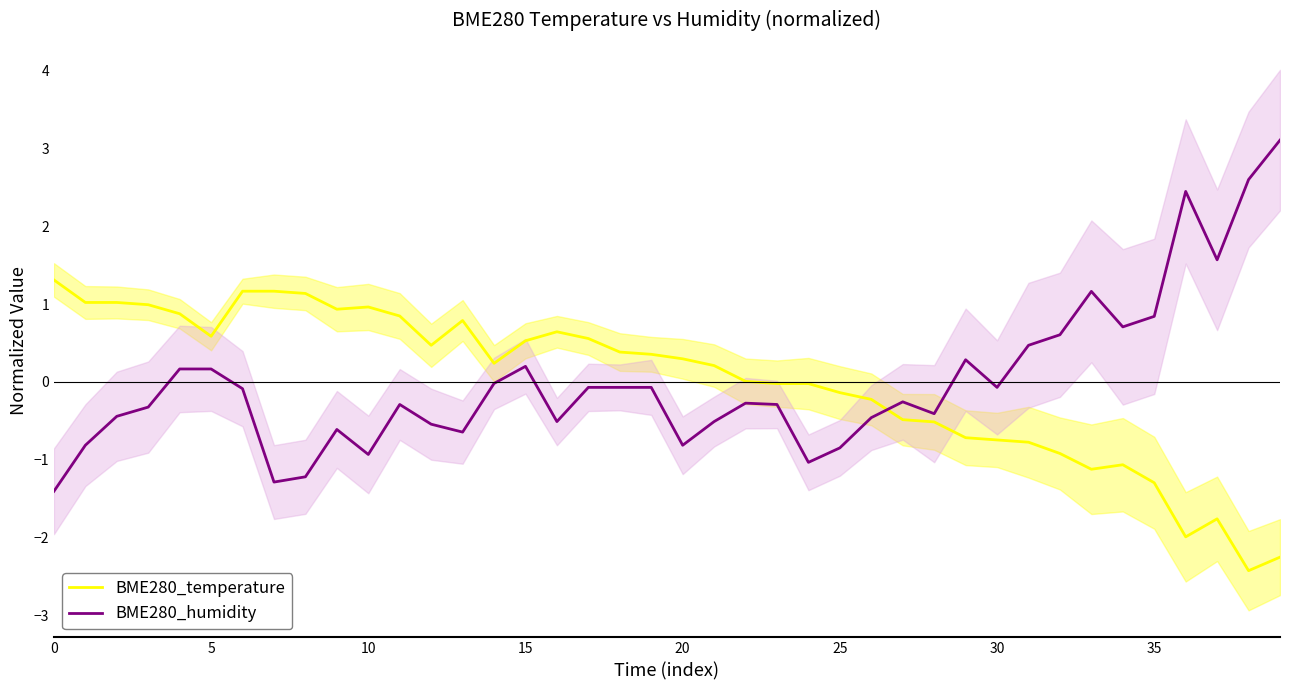

Where do BME280_humidity and BME280_temperature first cross each other?

26 and 27